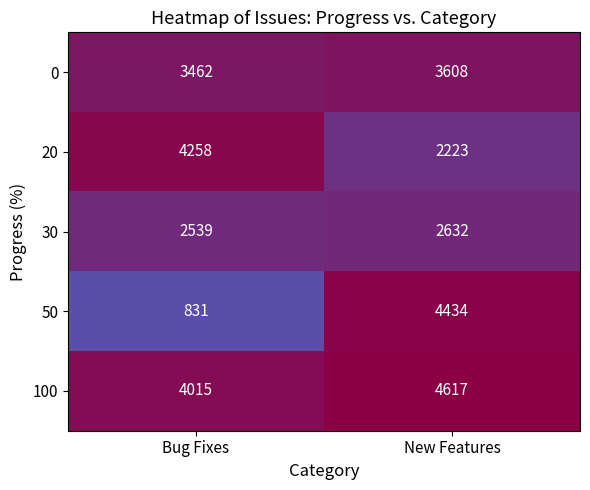

Is it true that 30 equals 3467 at New Features?

False